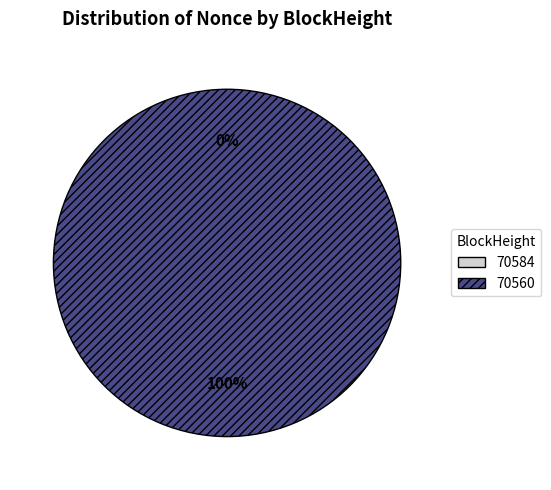

How many slices are in this pie chart?

2